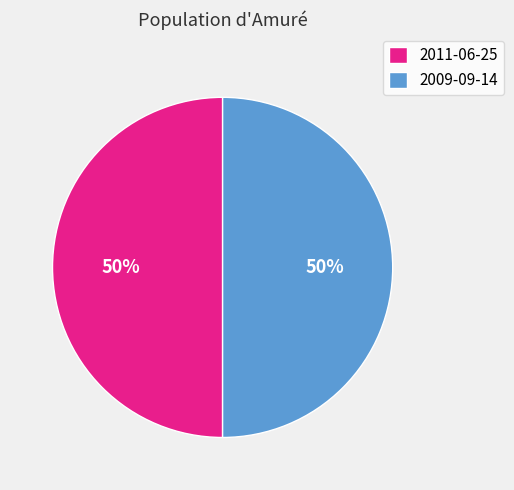

To the nearest percent, what percentage of the pie is 2009-09-14?

50%